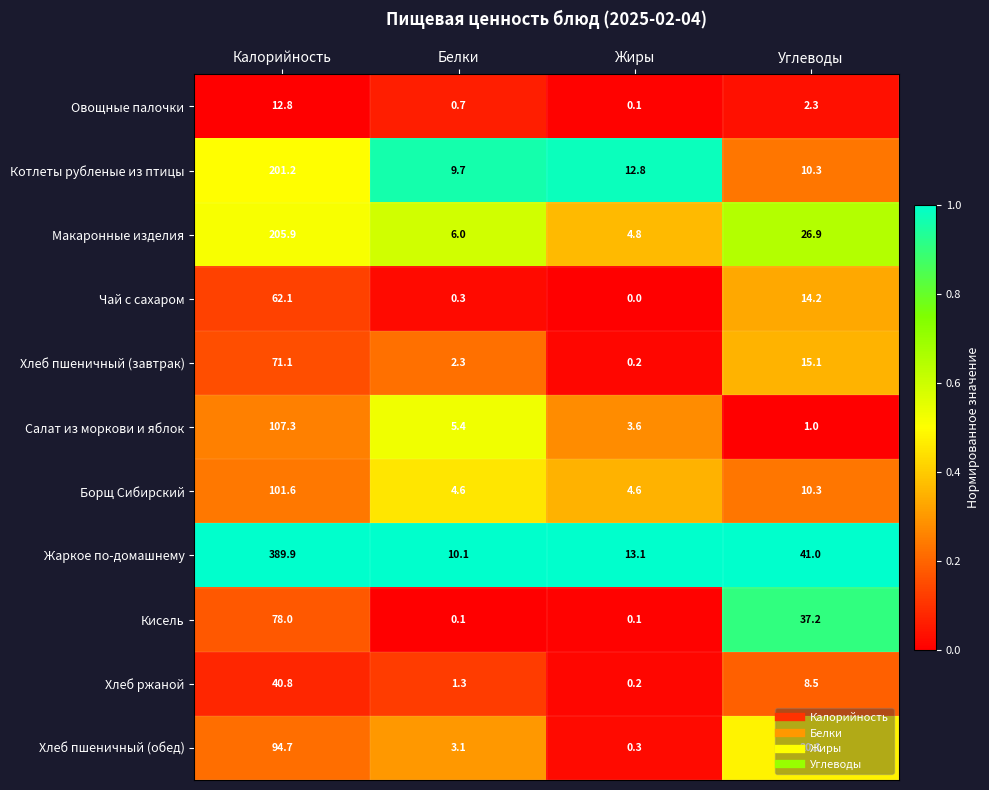

Count the number of data series in this chart.

11